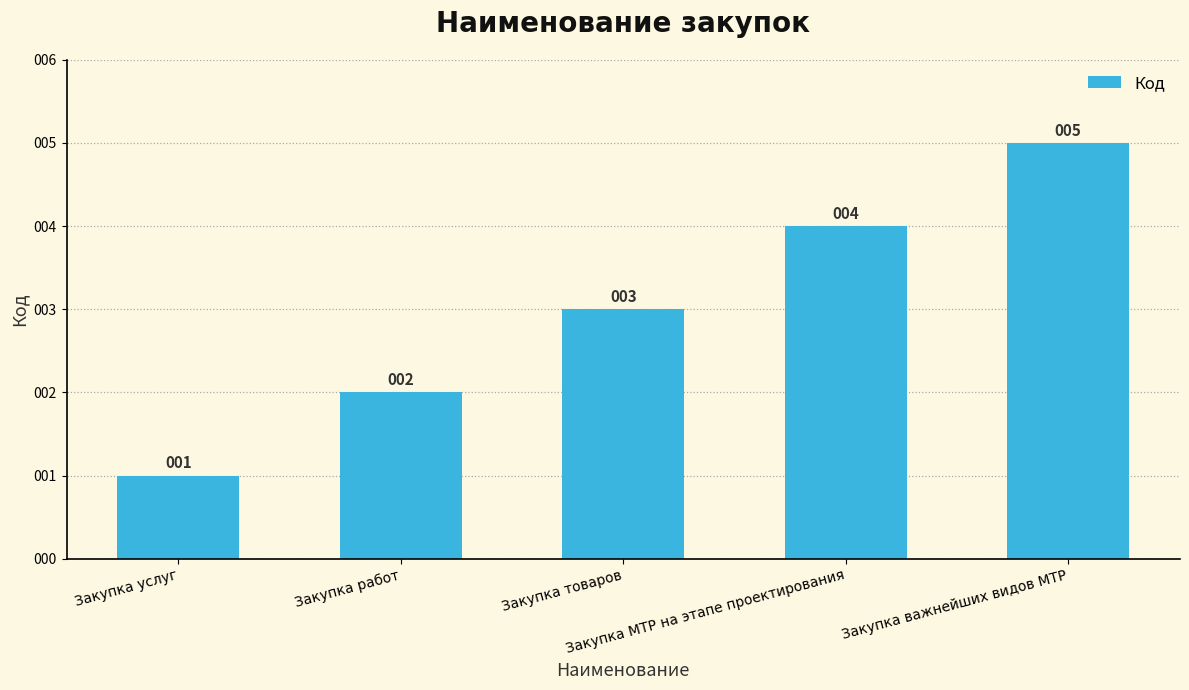

What is the label of the 5th bar from the right?

Закупка услуг